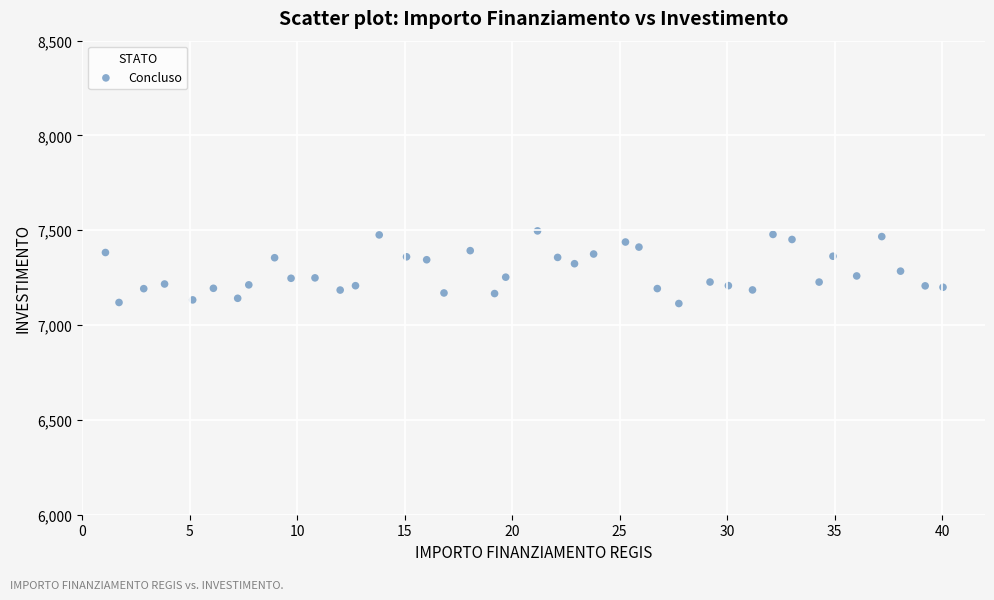

What is the range of X values (max minus min)?

39.0